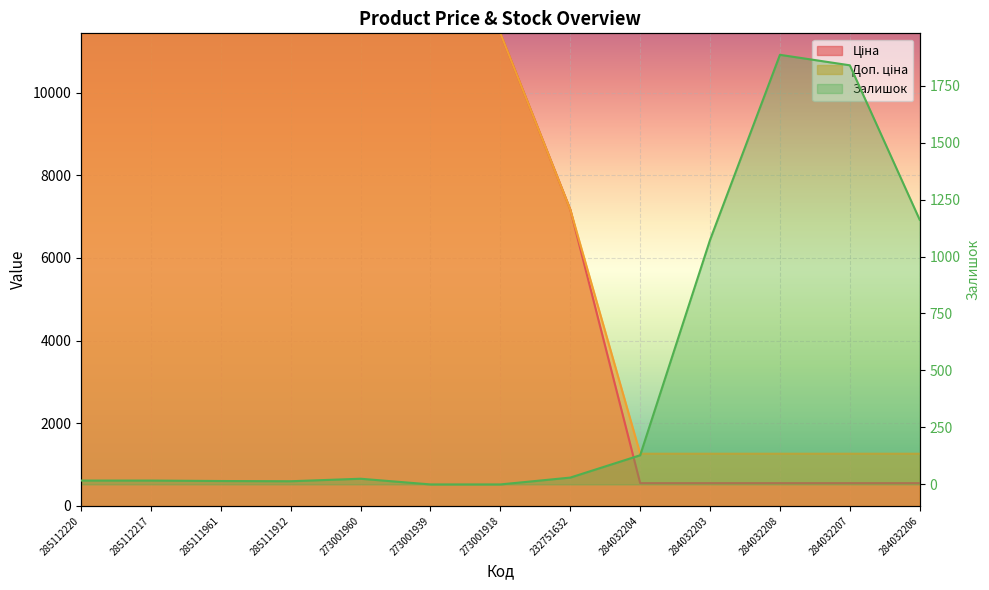

What is the label of the 7th point from the right?

273001918